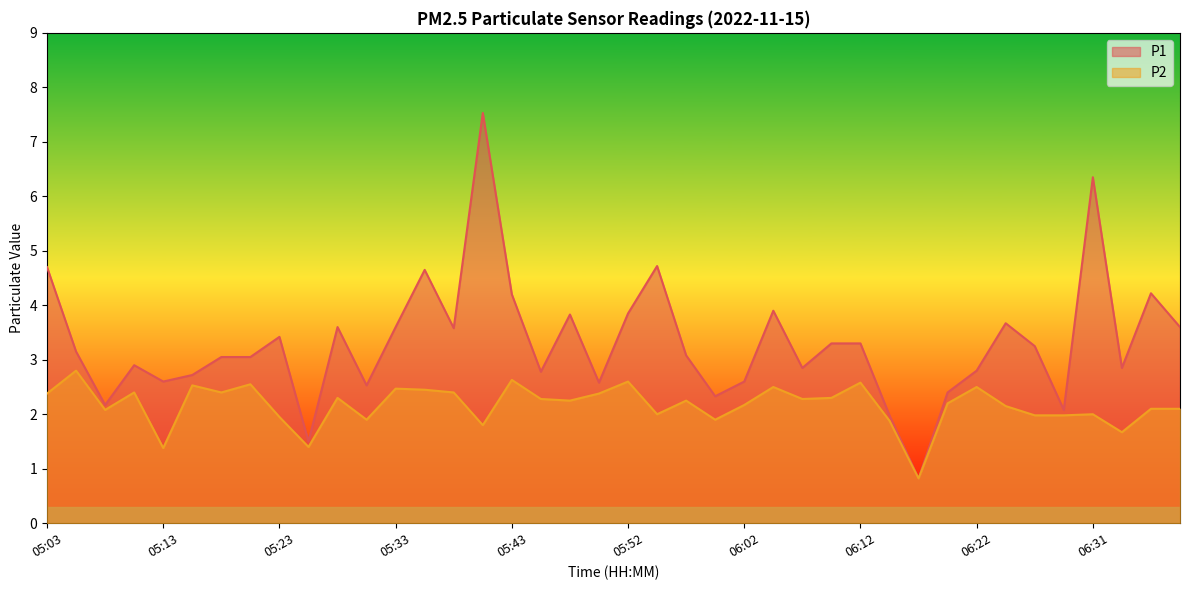

True or false: P1 has a value of 4.4 at 05:11.

False